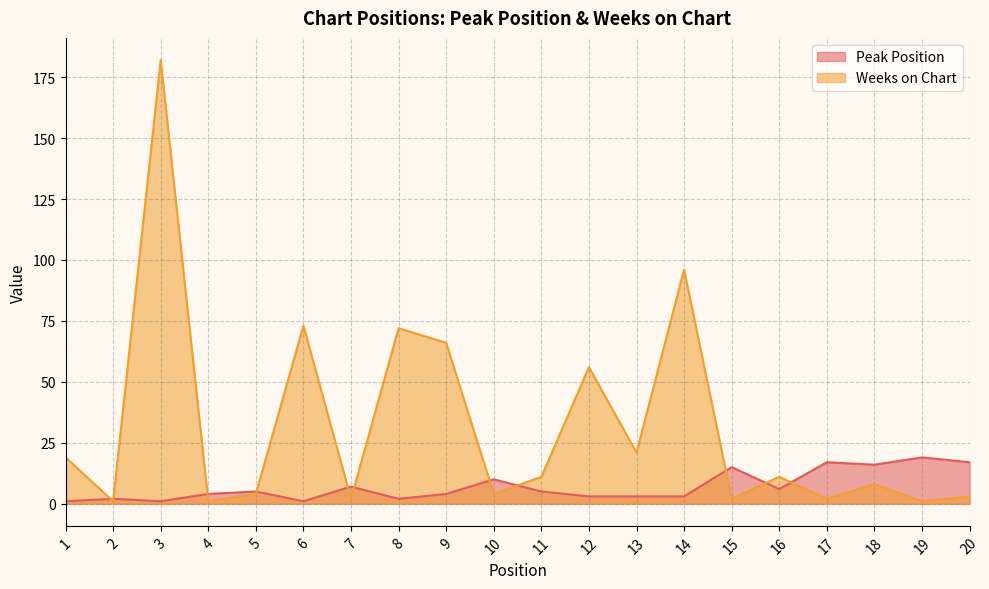

How many data points in Peak Position are above 5?

8